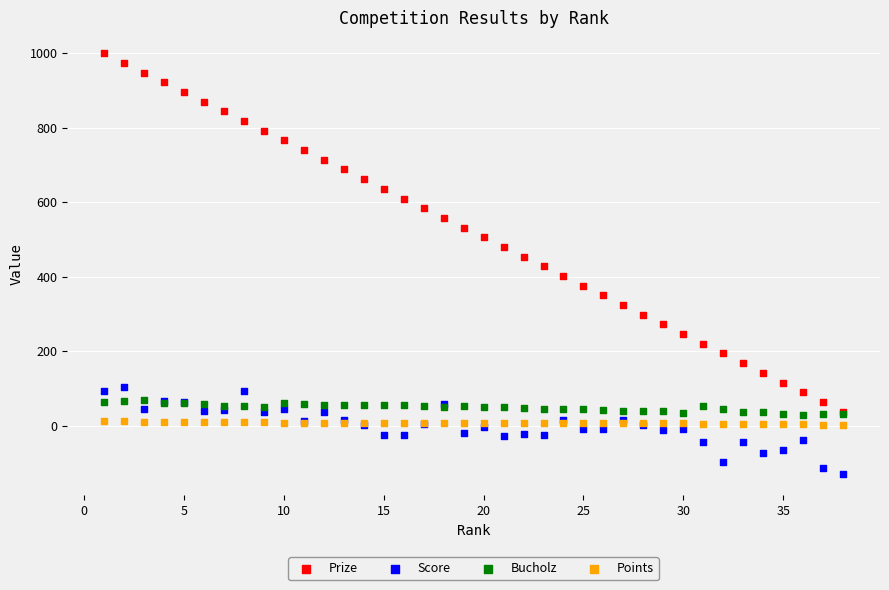

Which series reaches the minimum Y coordinate?

Score